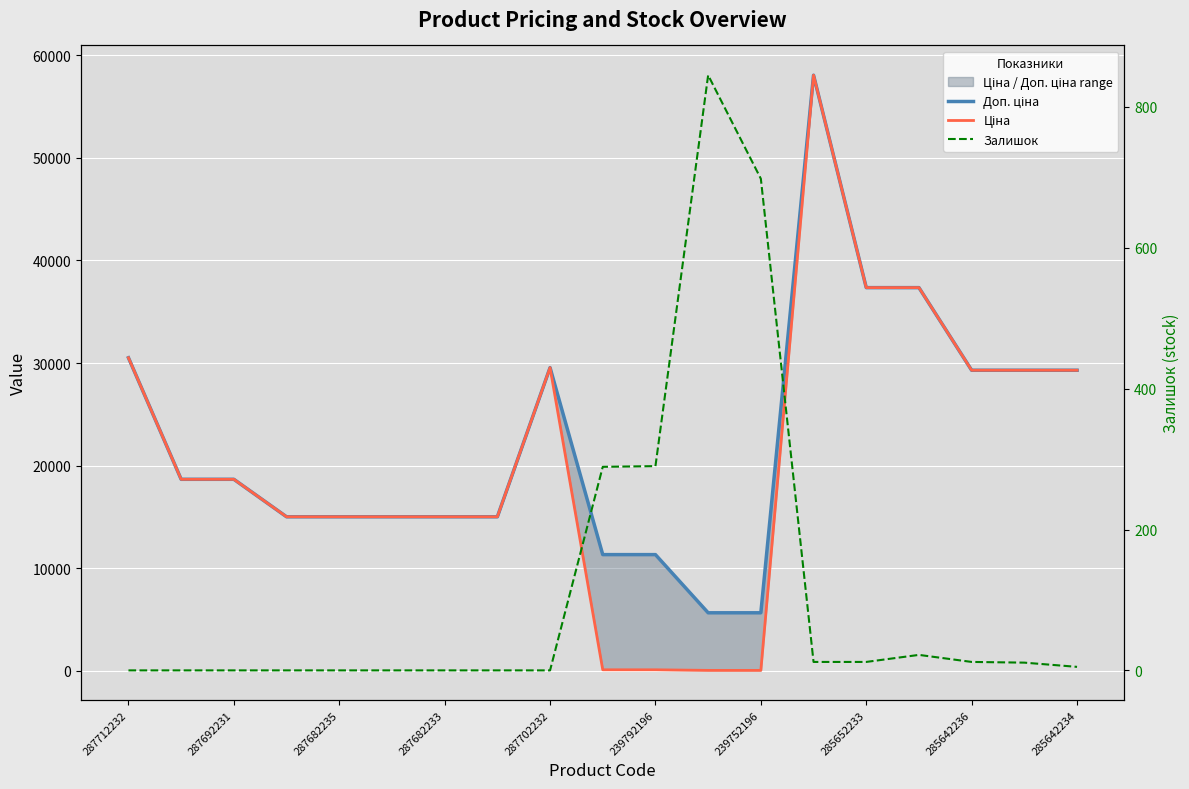

The Доп. ціна series shows 5576.8 at 287682233. True or false?

False